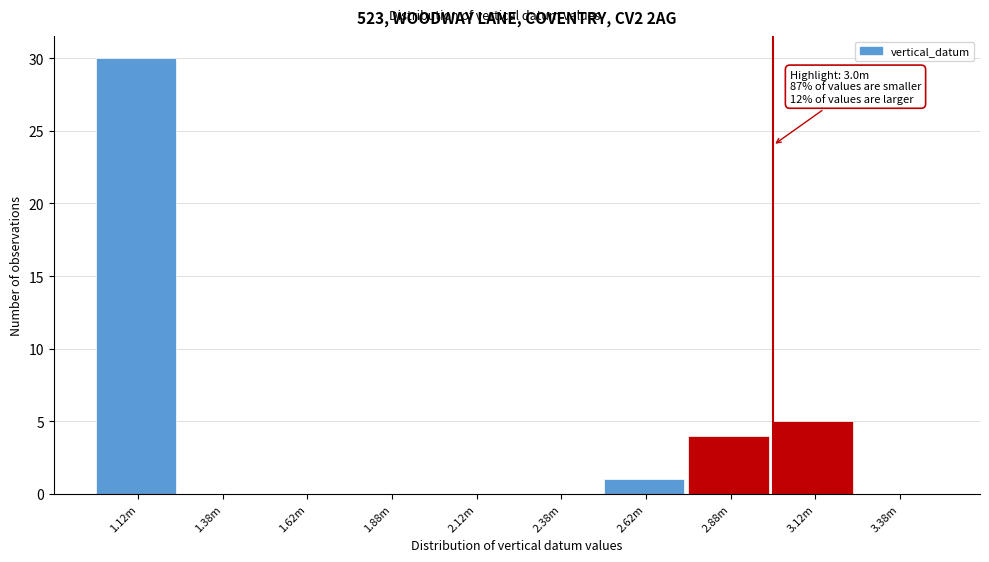

Reading left to right, transcribe all the data shown in this chart.

1.12m=30	1.38m=0	1.62m=0	1.88m=0	2.12m=0	2.38m=0	2.62m=1	2.88m=4	3.12m=5	3.38m=0